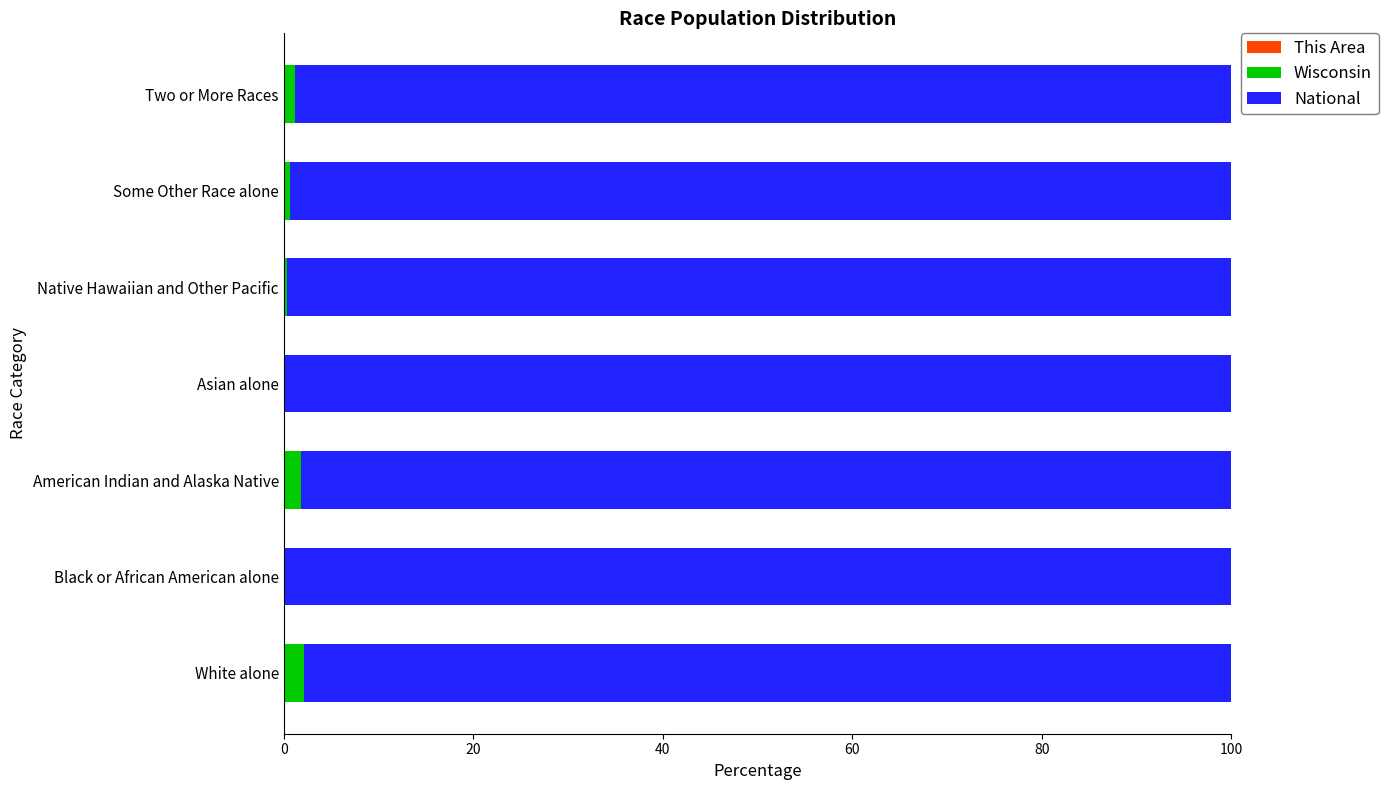

How many series are shown in this chart?

3